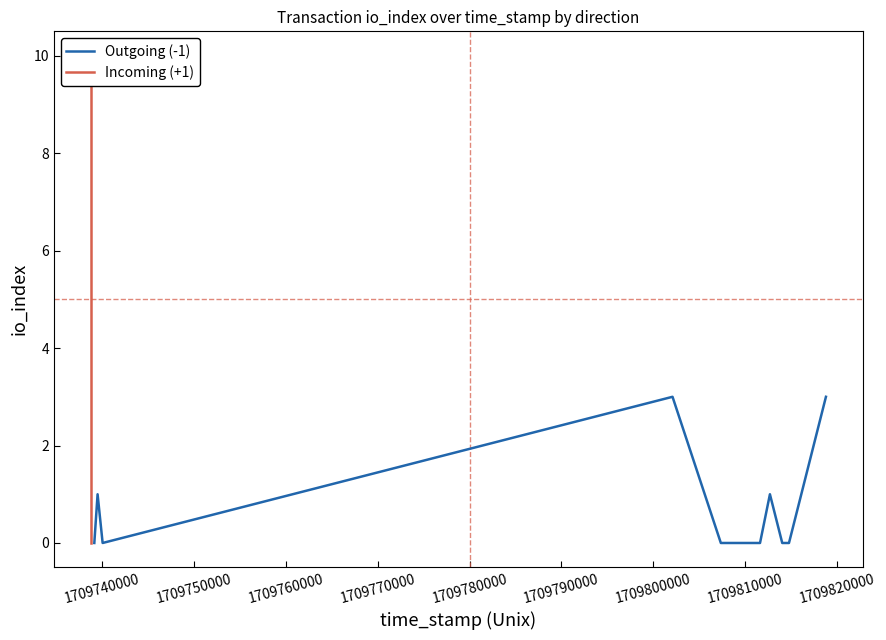

What is the average value of the Outgoing (-1) series?

1